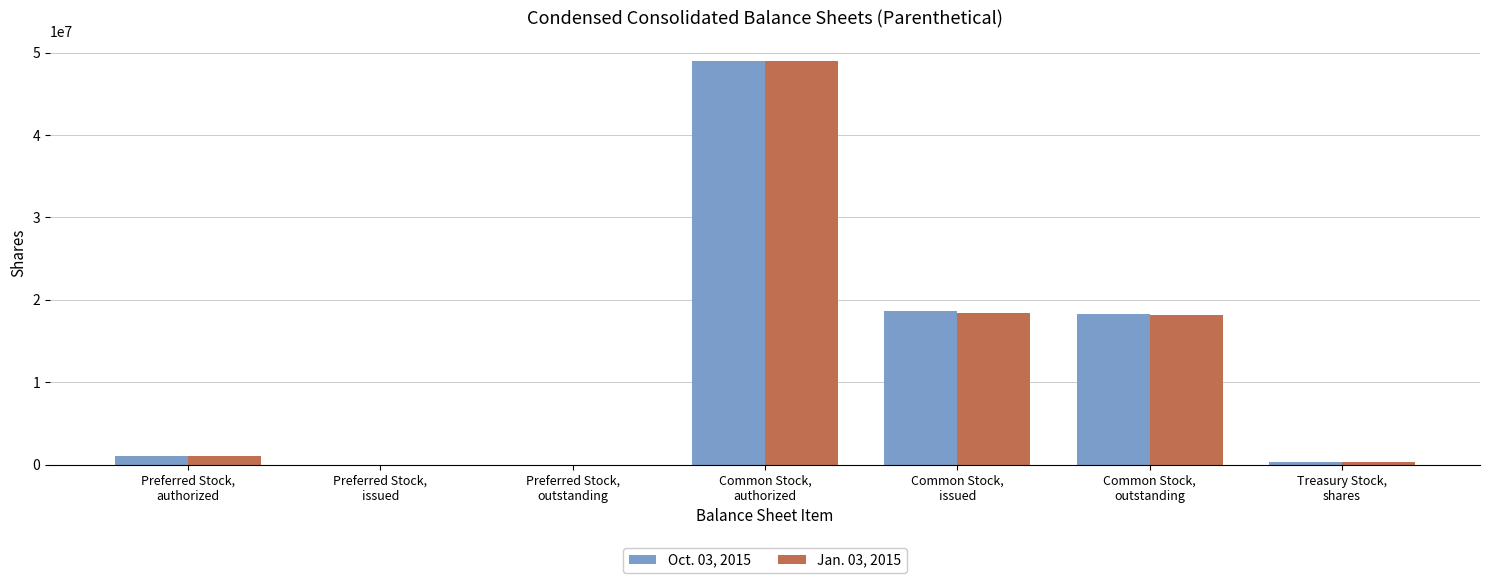

What is the maximum value shown in the chart?

49000000